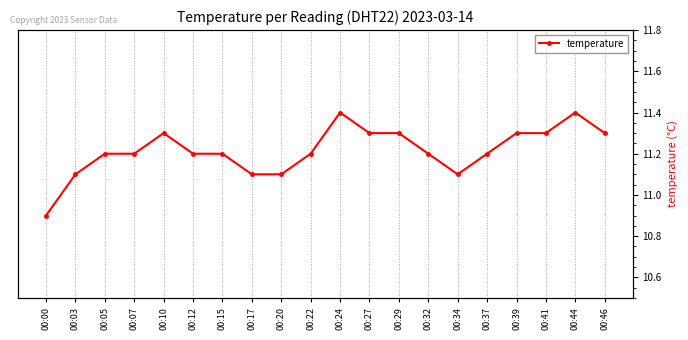

What is the value of the 1st point from the left?

10.9